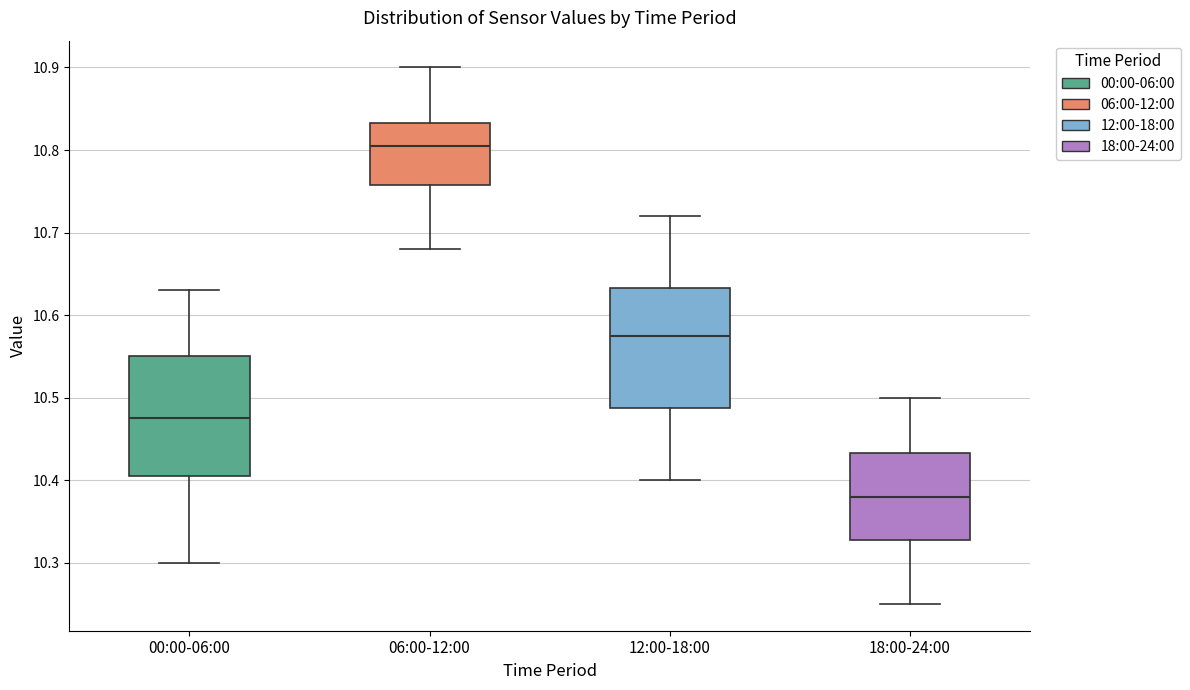

Which box's median line is the highest?

06:00-12:00